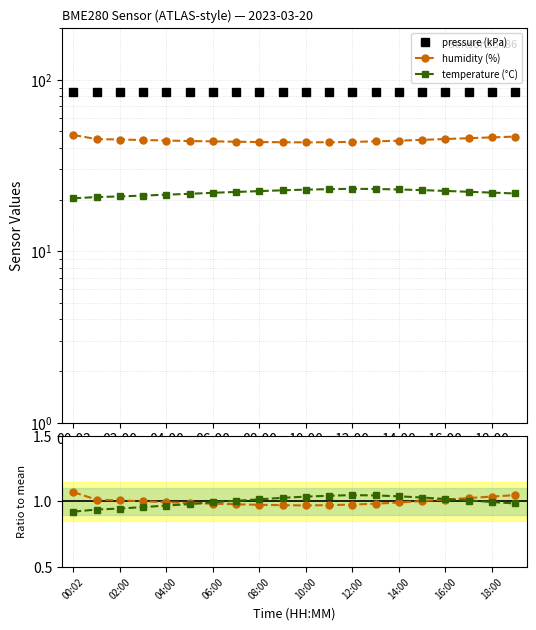

Reading right to left, extract all data points from this chart.

pressure (kPa): 85.3	85.3	85.3	85.3	85.3	85.3	85.3	85.3	85.3	85.3	85.3	85.3	85.3	85.3	85.3	85.3	85.3	85.3	85.3	85.3
humidity (%): 46.6	46.1	45.6	45.1	44.6	44.1	43.7	43.4	43.2	43.1	43.2	43.3	43.5	43.7	43.9	44.2	44.5	44.8	45.0	47.6
temperature (°C): 21.7	21.9	22.2	22.4	22.7	22.9	23.1	23.1	23.0	22.9	22.6	22.4	22.1	21.9	21.6	21.4	21.1	20.9	20.7	20.3
humidity ratio: 1.0	1.0	1.0	1.0	1.0	1.0	1.0	1.0	1.0	1.0	1.0	1.0	1.0	1.0	1.0	1.0	1.0	1.0	1.0	1.1
temperature ratio: 1.0	1.0	1.0	1.0	1.0	1.0	1.0	1.0	1.0	1.0	1.0	1.0	1.0	1.0	1.0	1.0	1.0	0.9	0.9	0.9